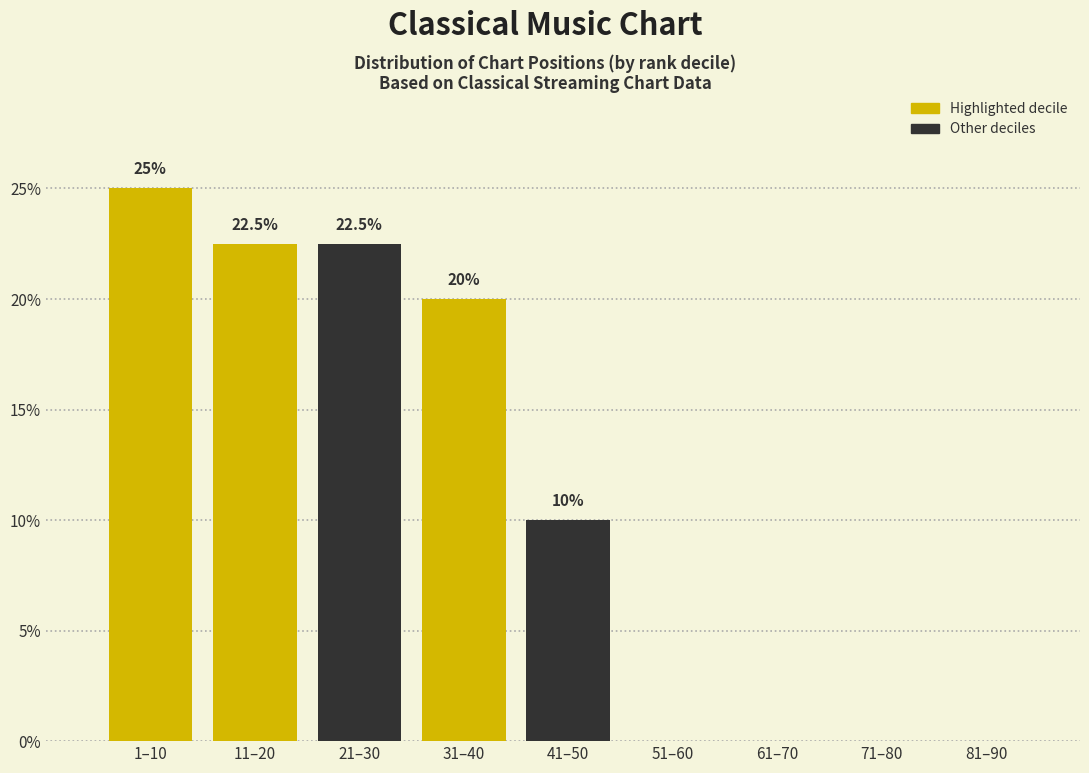

Reading right to left, list all the values displayed in this chart.

81–90=0.0	71–80=0.0	61–70=0.0	51–60=0.0	41–50=10.0	31–40=20.0	21–30=22.5	11–20=22.5	1–10=25.0